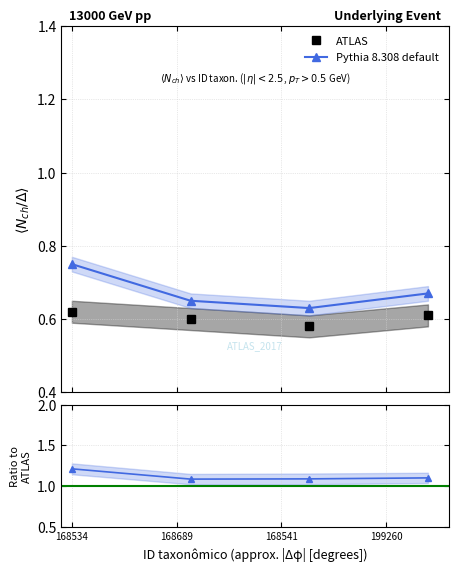

What is the greatest value displayed?

1.2